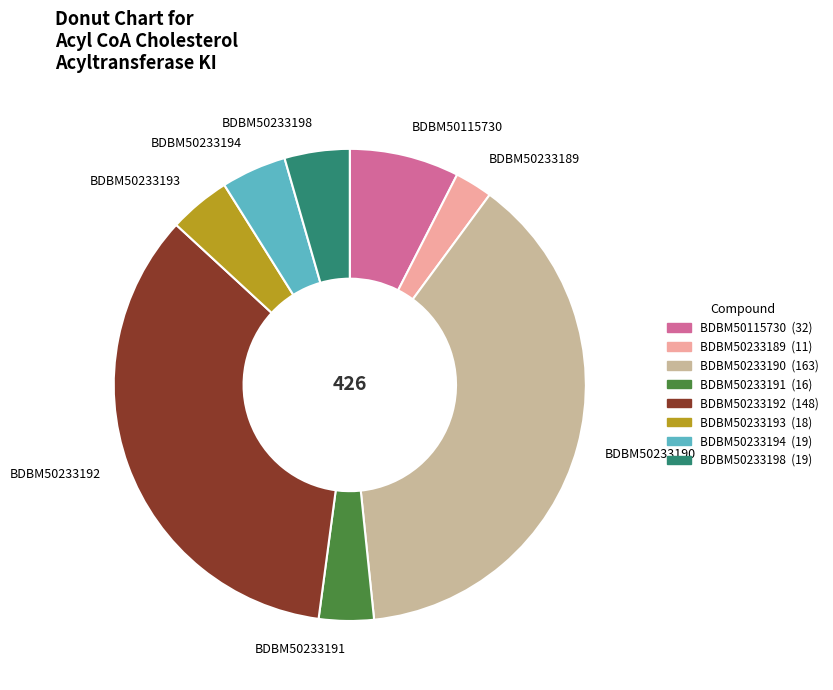

Count the number of slices in the pie.

8